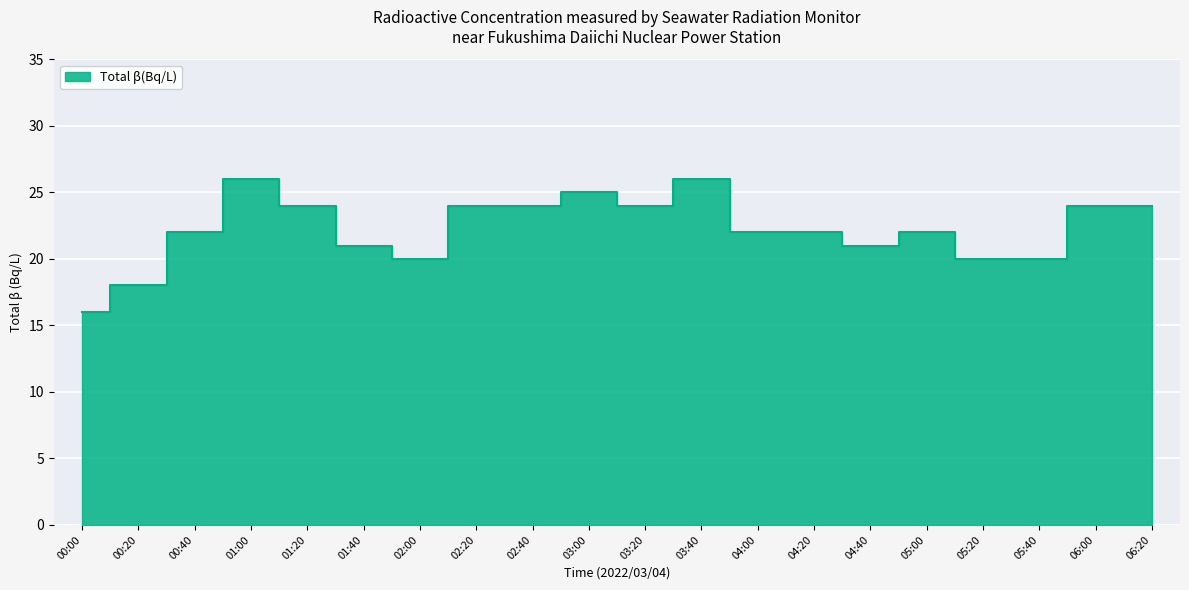

What value does the data have at 03:20?

24